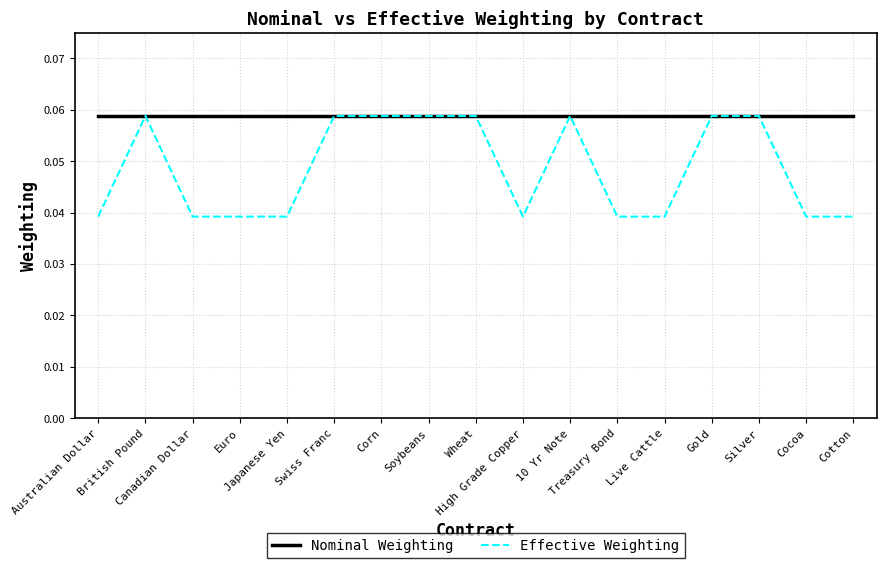

Which series changed the most between Live Cattle and Silver?

Effective Weighting